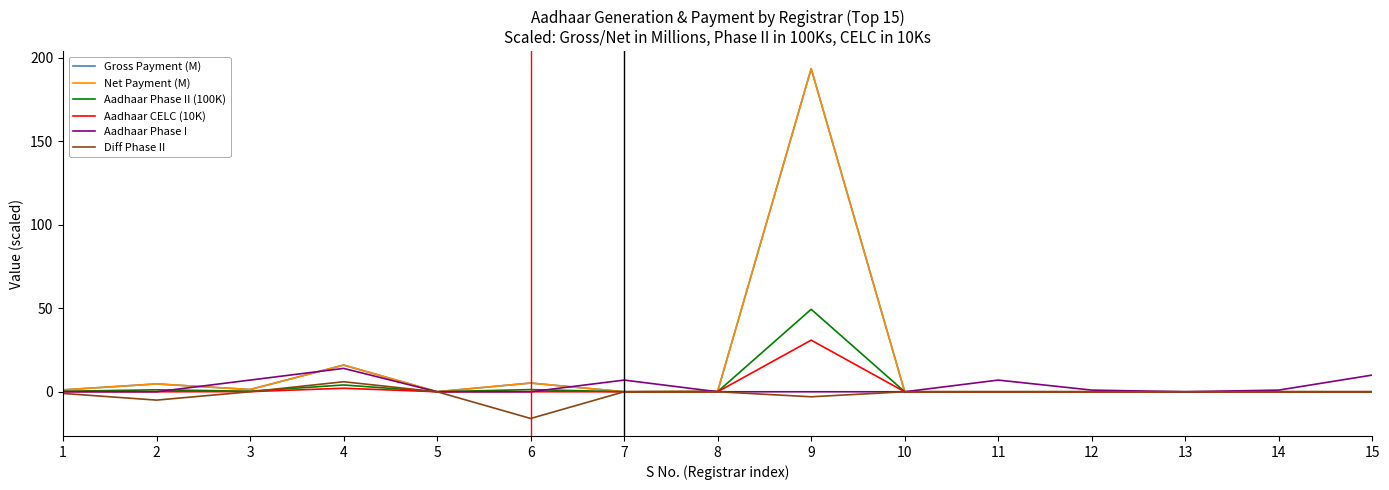

What is the smallest value displayed?

-16.0